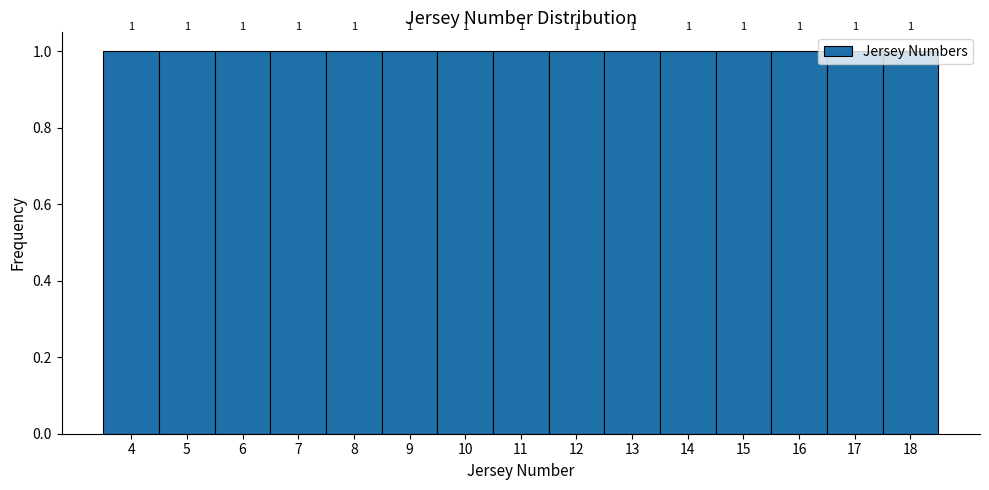

Reading left to right, list every bar in this chart as the range it spans on the x-axis followed by its height.

3.5 to 4.5: 1
4.5 to 5.5: 1
5.5 to 6.5: 1
6.5 to 7.5: 1
7.5 to 8.5: 1
8.5 to 9.5: 1
9.5 to 10.5: 1
10.5 to 11.5: 1
11.5 to 12.5: 1
12.5 to 13.5: 1
13.5 to 14.5: 1
14.5 to 15.5: 1
15.5 to 16.5: 1
16.5 to 17.5: 1
17.5 to 18.5: 1